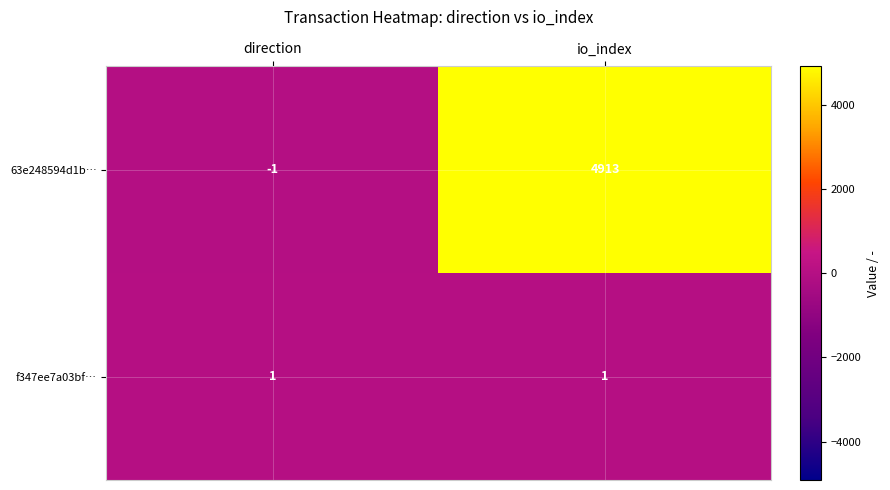

At which category does the chart reach its peak across all series?

io_index